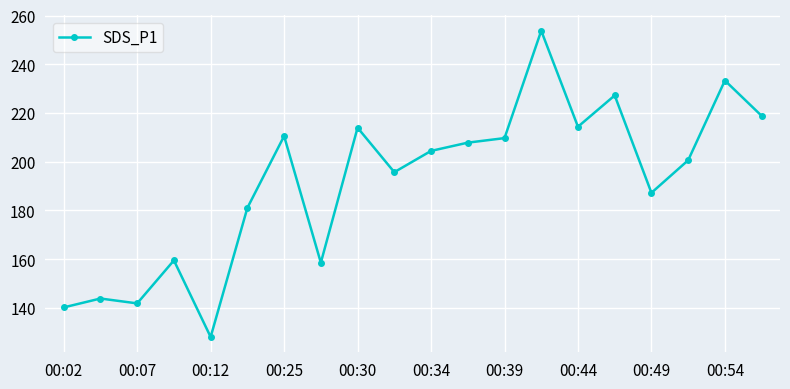

What is the value of the 11th point from the left?

204.4